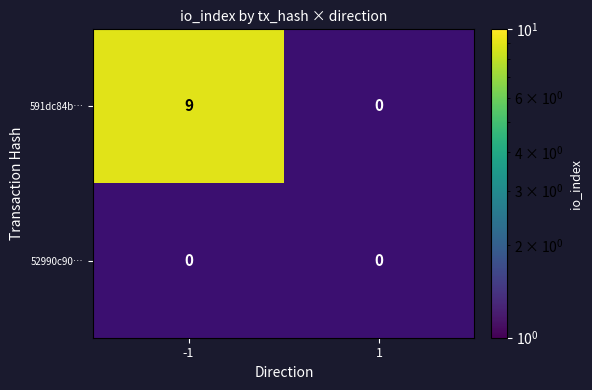

At io_index, list the series in order from largest to smallest.

591dc84ba2c7c2c095e288da1525480ec3148cd, 52990c90f02c71dc470e00fe531f67e04cda231